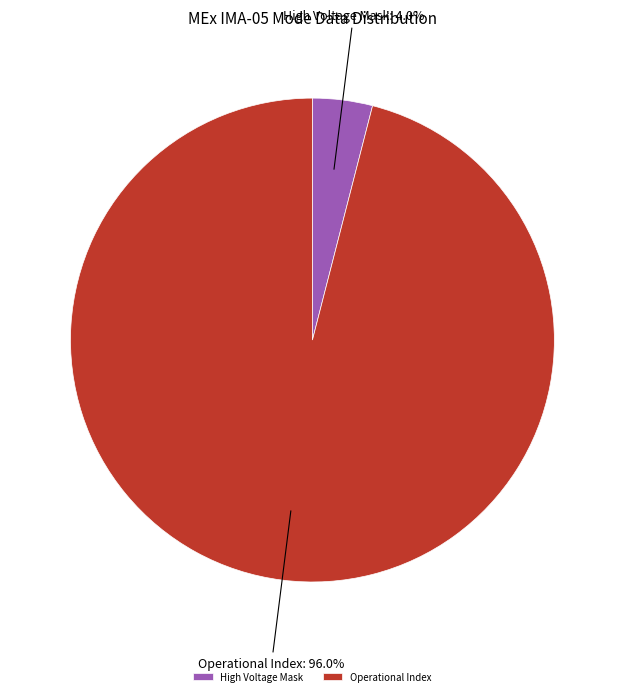

To the nearest percent, what percentage of the pie is Operational Index?

96%